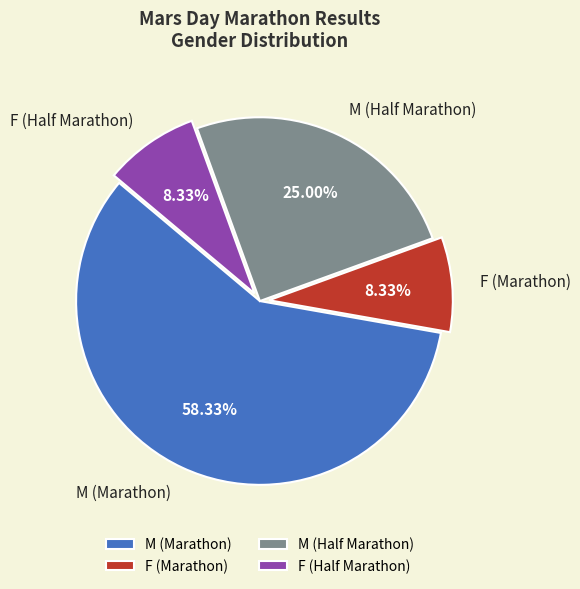

Count the number of slices in the pie.

4